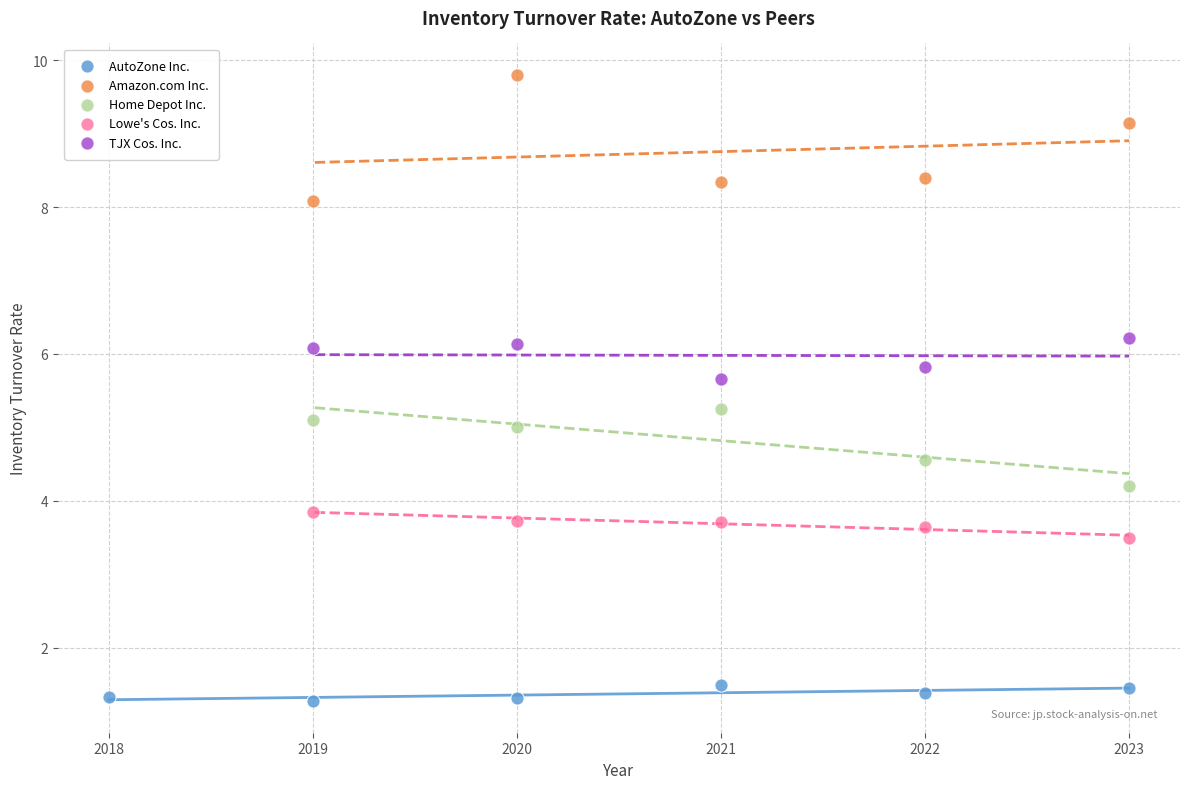

Which series contains the lowest Y value?

AutoZone Inc.